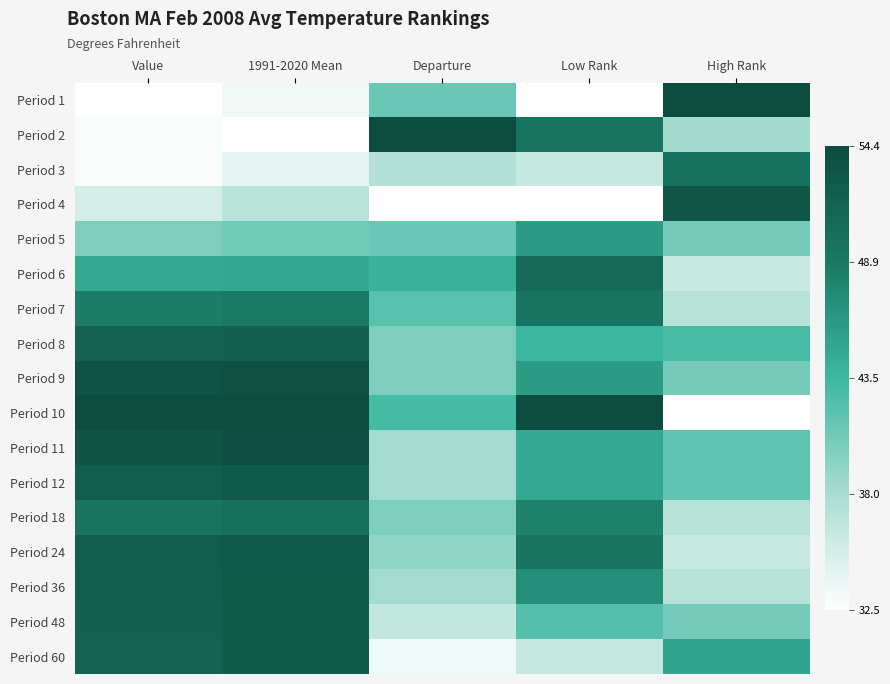

Which series has the widest spread of values?

Period 1